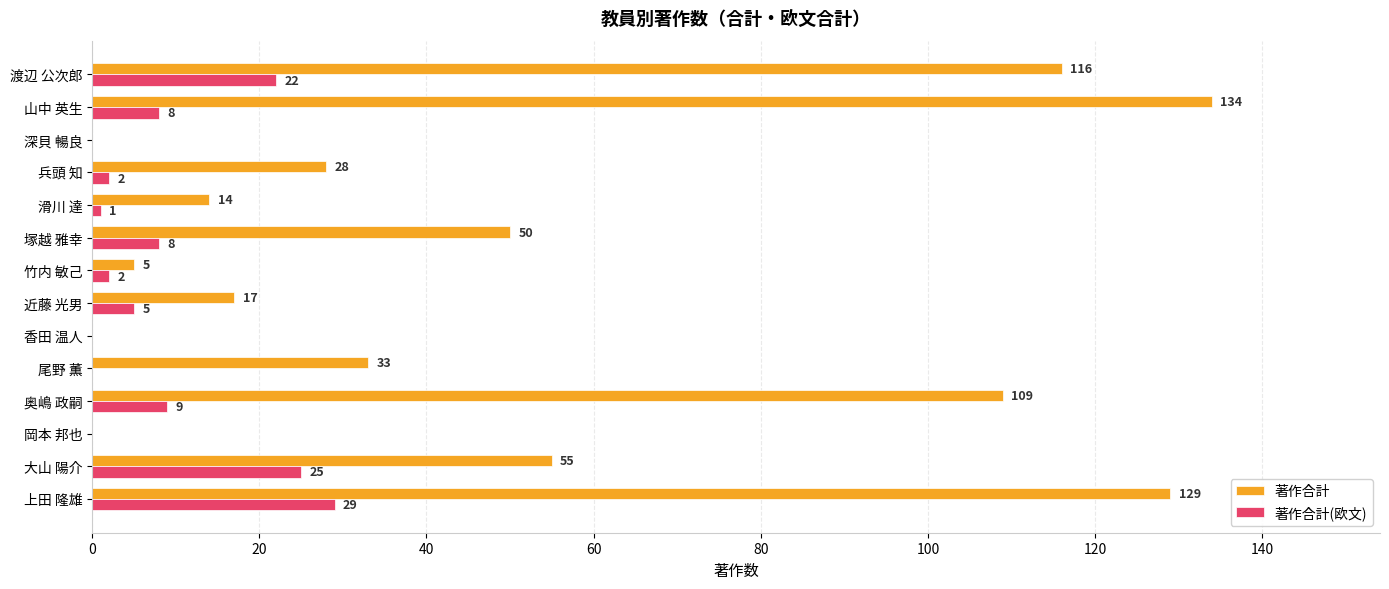

Which series has the widest spread of values?

著作合計